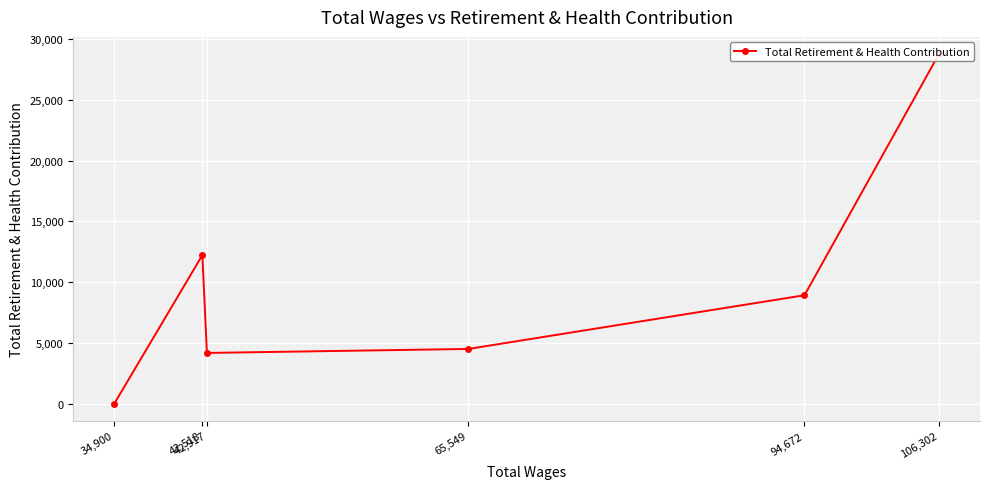

True or false: the data has more than 0 interior local peaks.

True